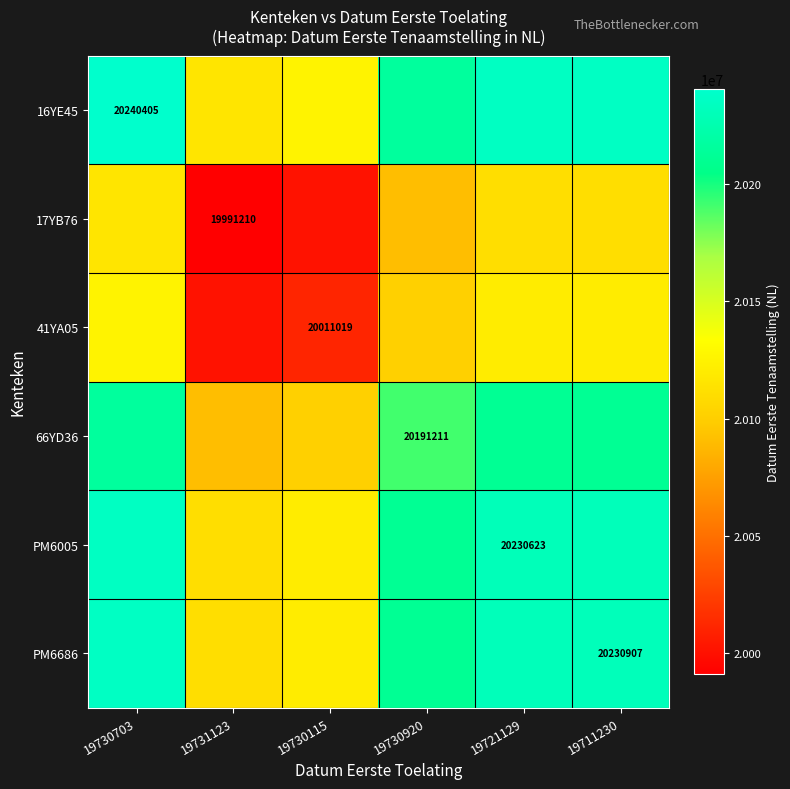

What is the maximum value shown in the chart?

20240405.0